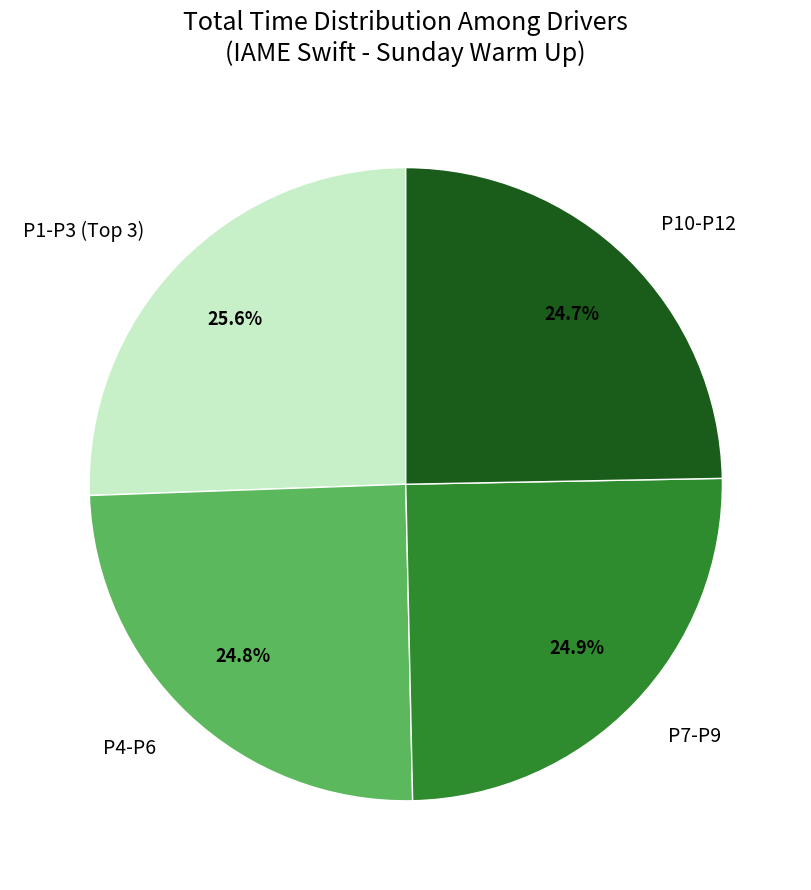

Is there any slice that represents more than half of the pie?

No